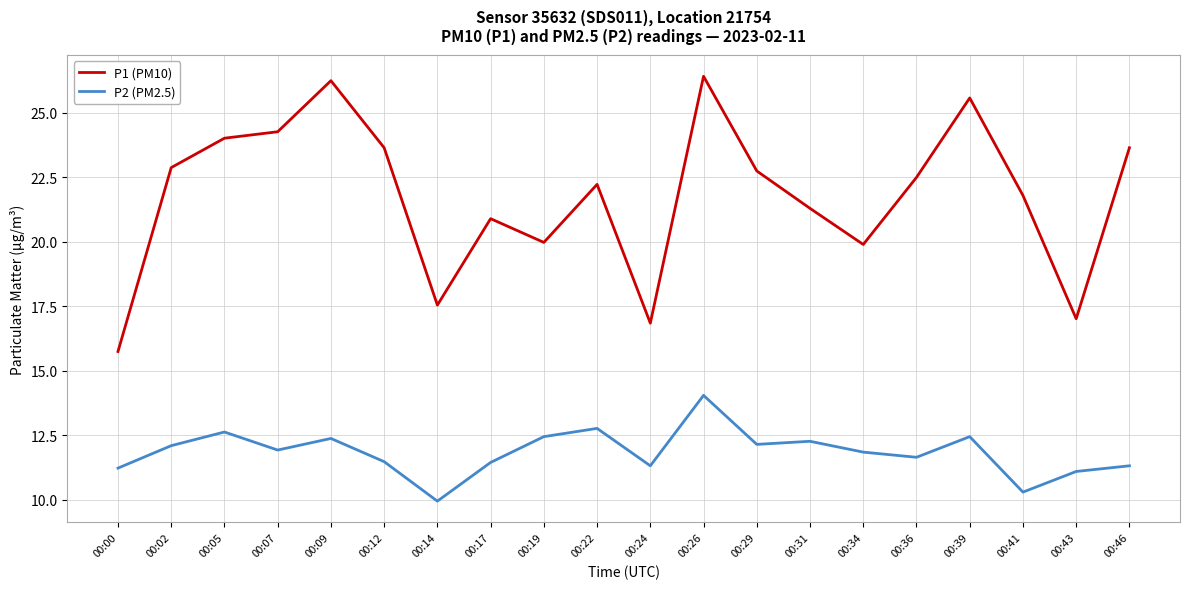

What value does the P2 (PM2.5) series have at 00:09?

12.4